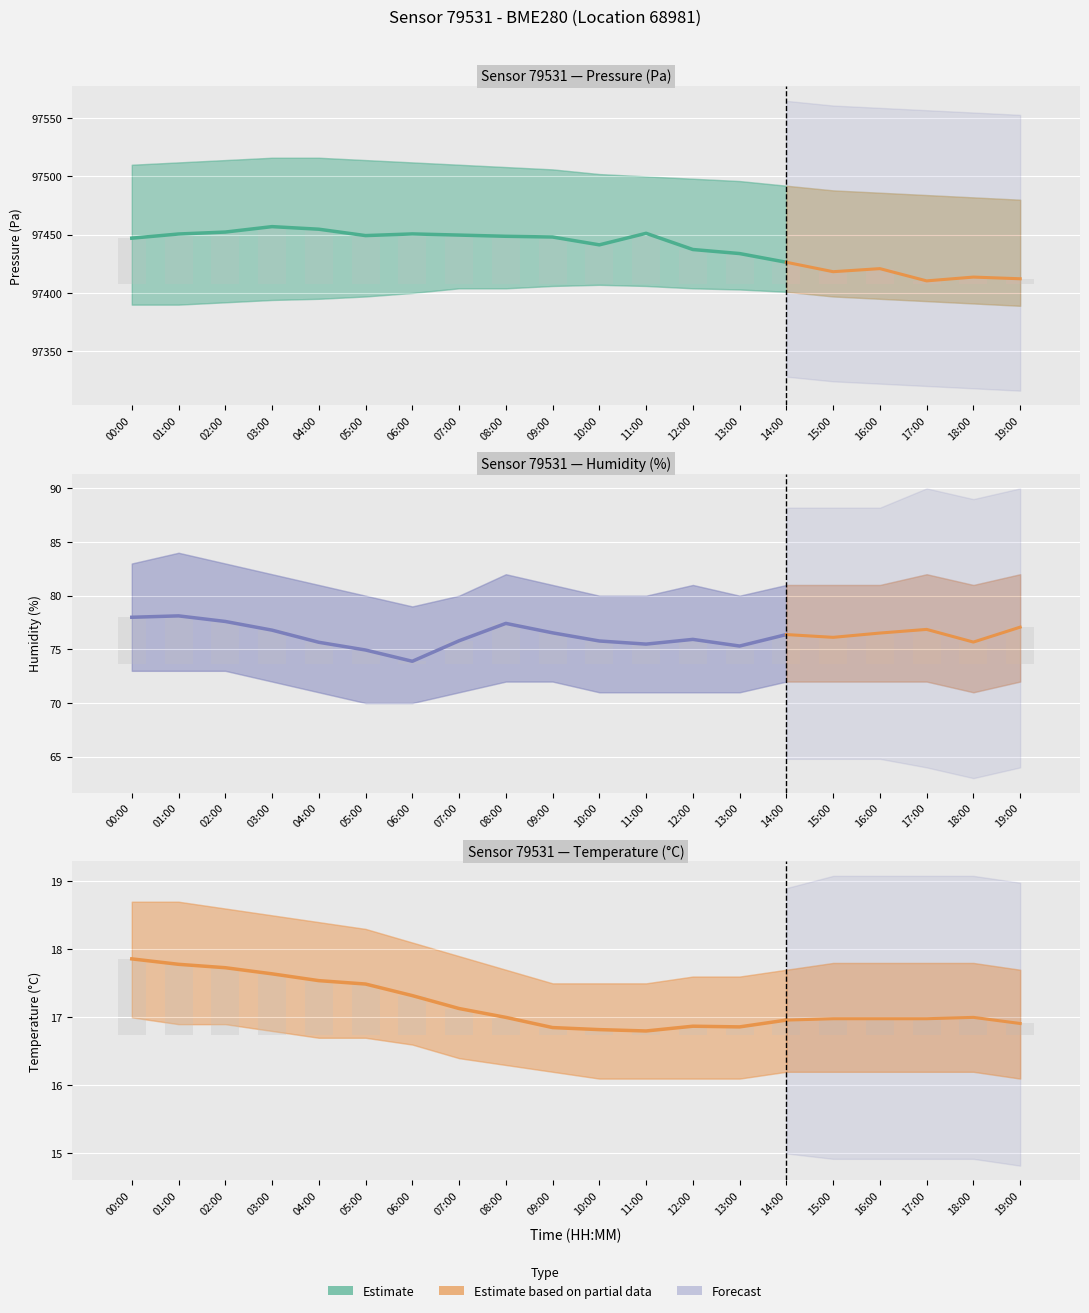

The value of humidity at 11:00 is 2.5. True or false?

False